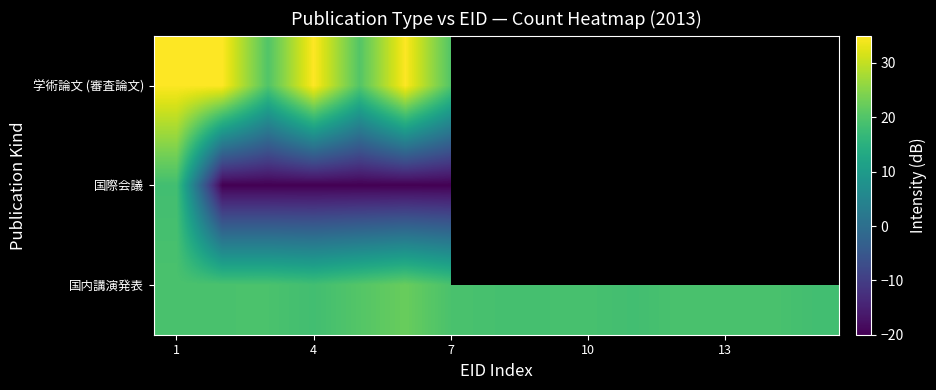

What is the highest value of the 国内講演発表 series?

22.3